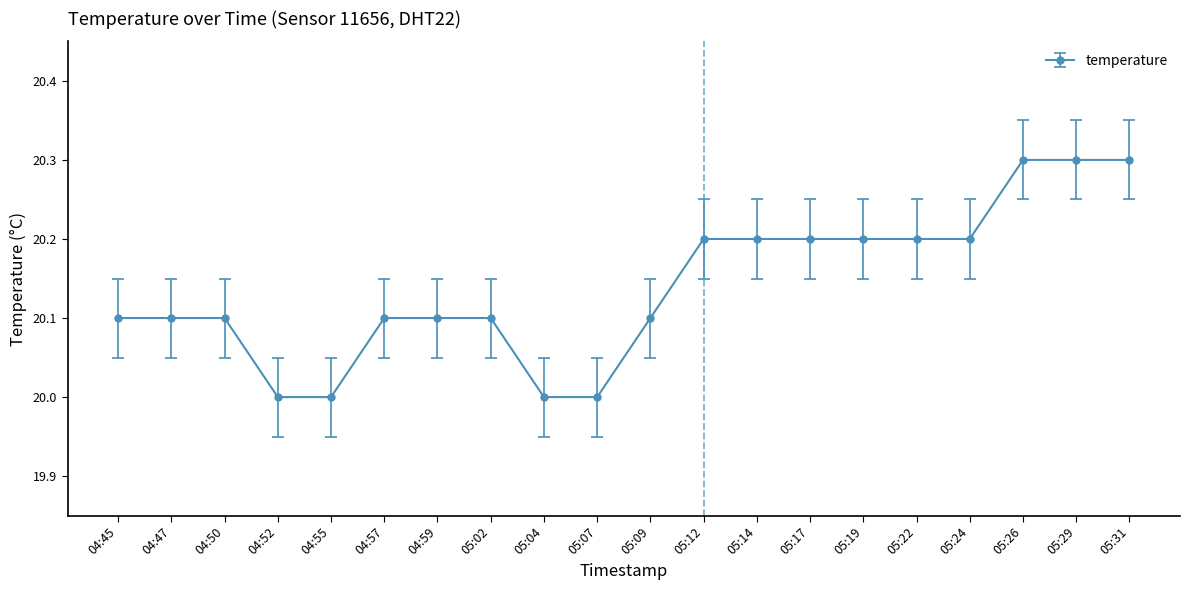

How many series are shown in this chart?

1